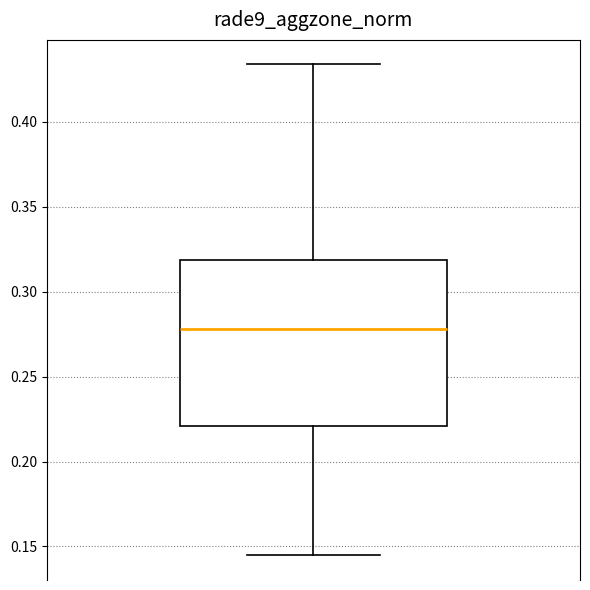

Read this box plot against the y-axis: the position of the median line, the range covered by the box, and the ends of both whiskers. The values are not printed on the chart, so give them approximately, as read against the axis.

median 0.280, box 0.220 to 0.320, whiskers 0.145 to 0.435